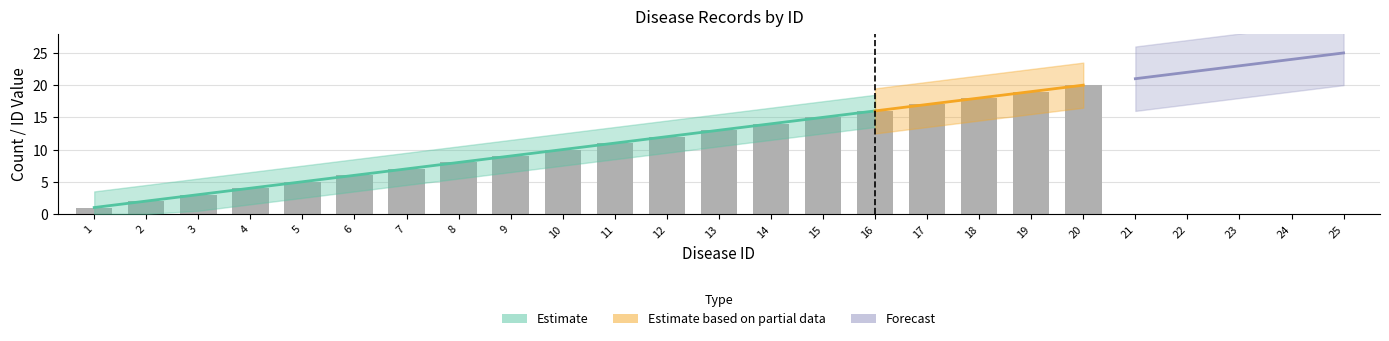

The value at 7 is 7. True or false?

True